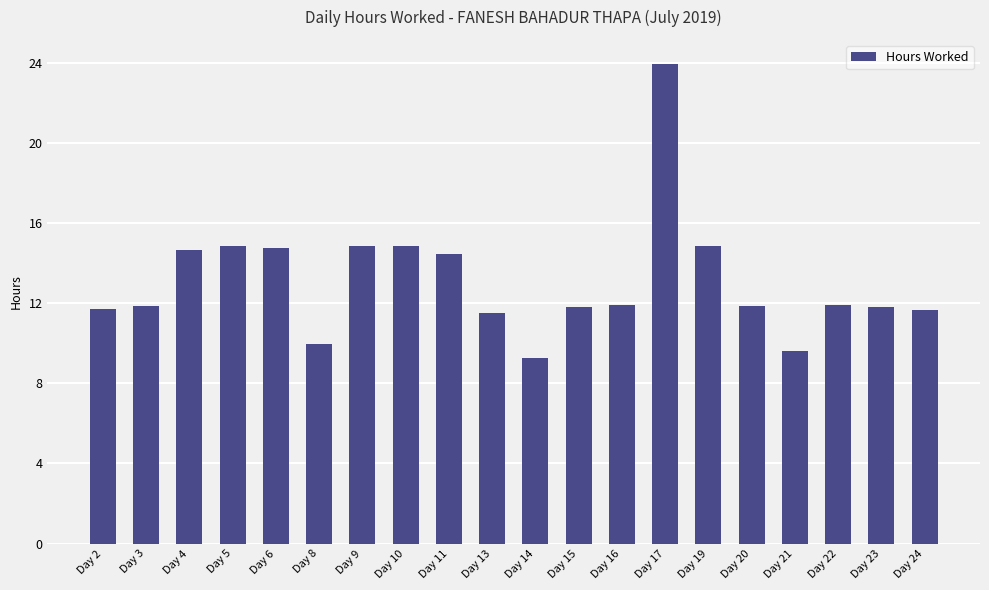

What is the value of the 5th bar from the left?

14.8